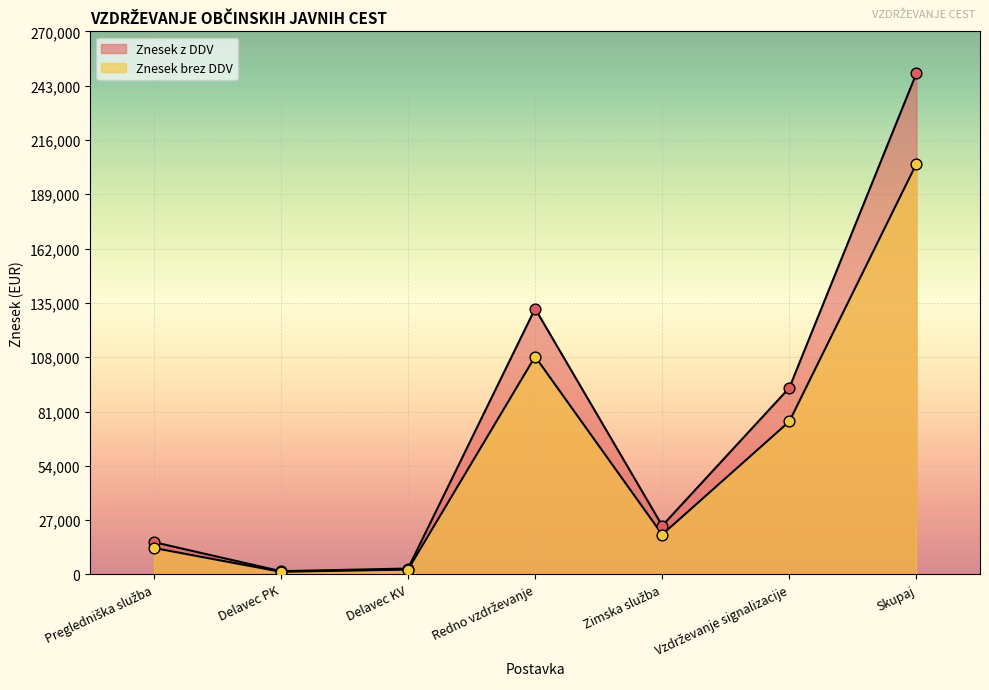

What are all the series names shown in the legend?

Znesek brez DDV, Znesek z DDV